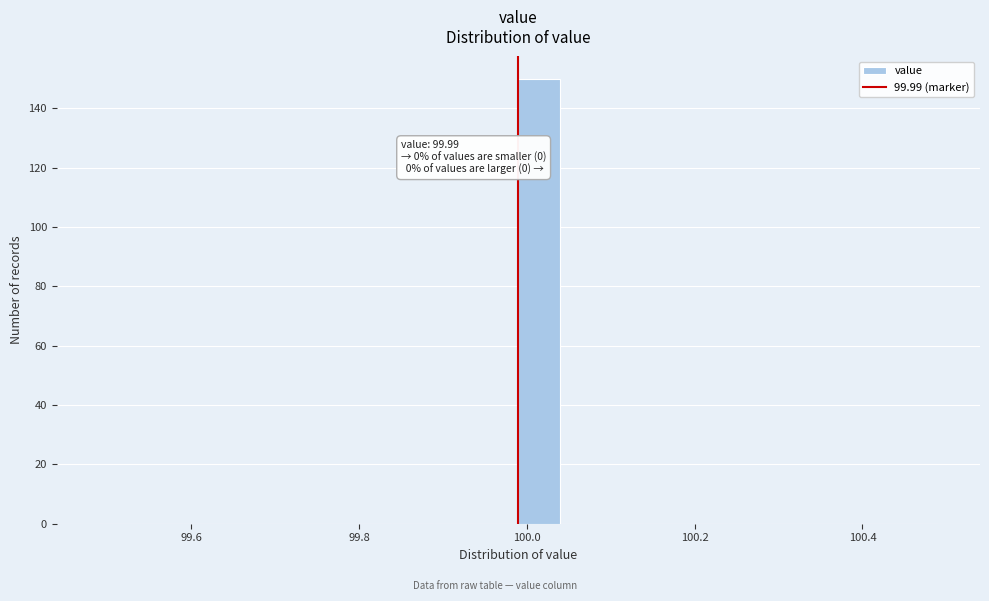

Around what value on the x-axis is the tallest bar? Give the approximate position of its centre, as read against the axis.

100.02